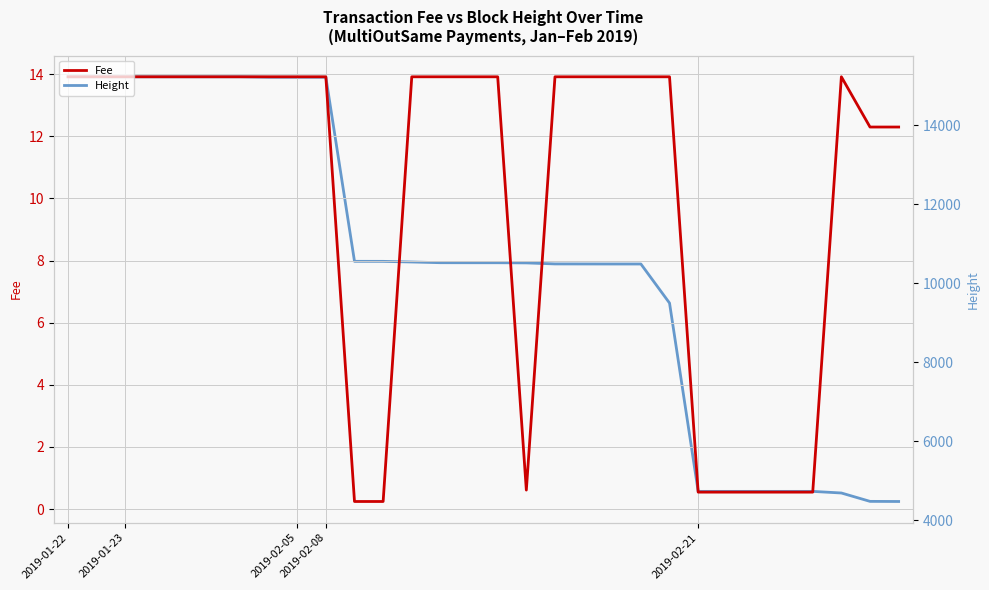

Rank the series at 10 from highest to lowest value.

Height, Fee